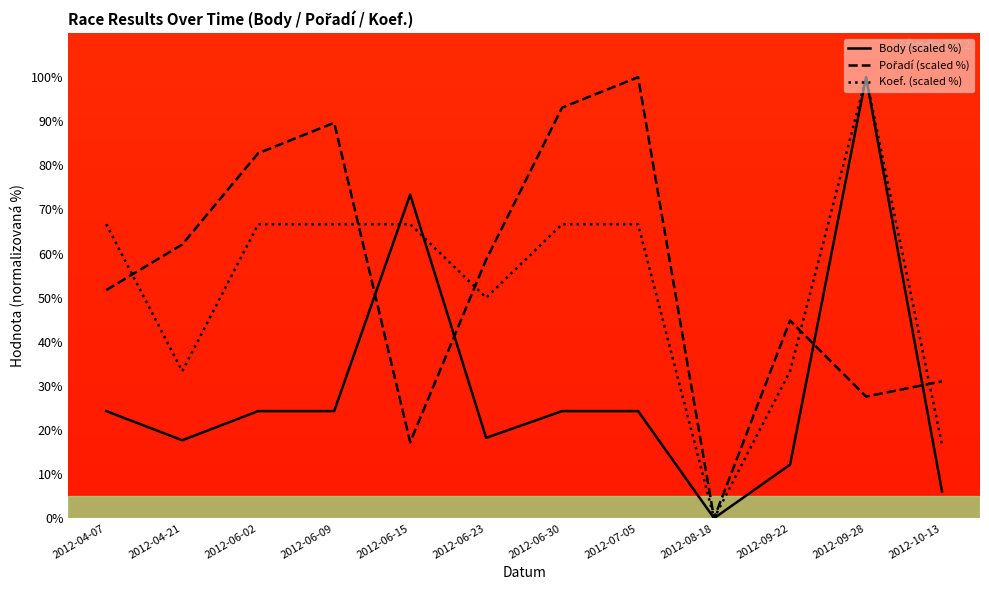

Between 2012-06-30 and 2012-08-18, which series saw the biggest shift?

Pořadí (scaled %)